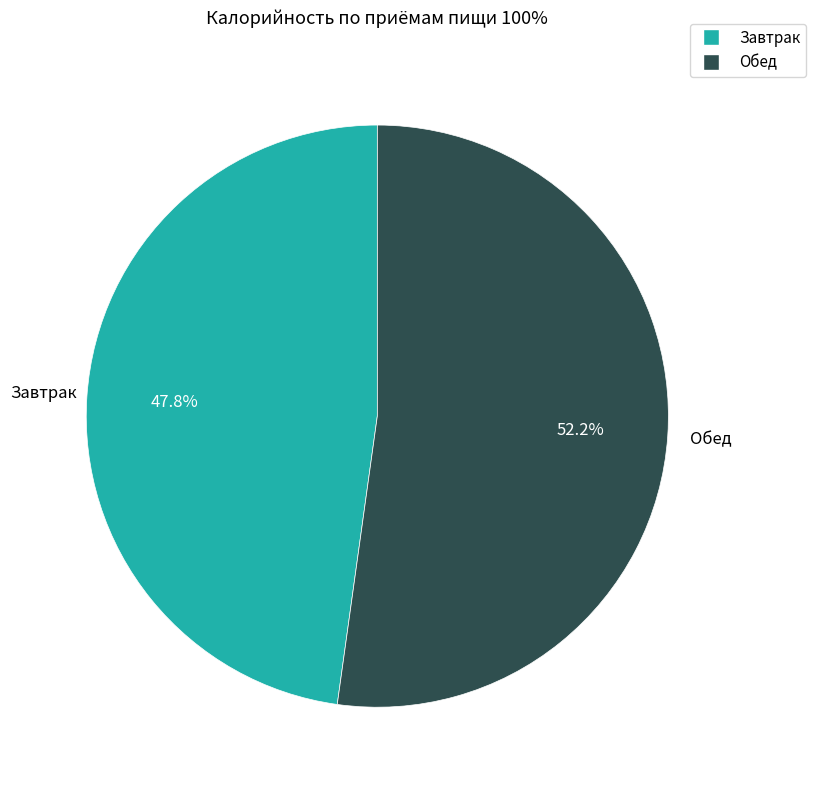

What is the largest slice in the pie chart?

Обед